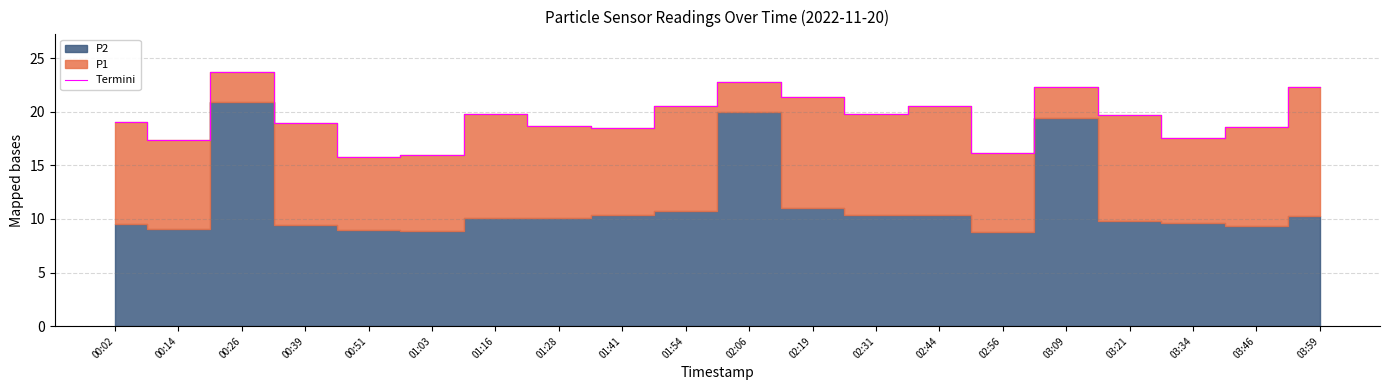

How many lines are shown in the chart?

1